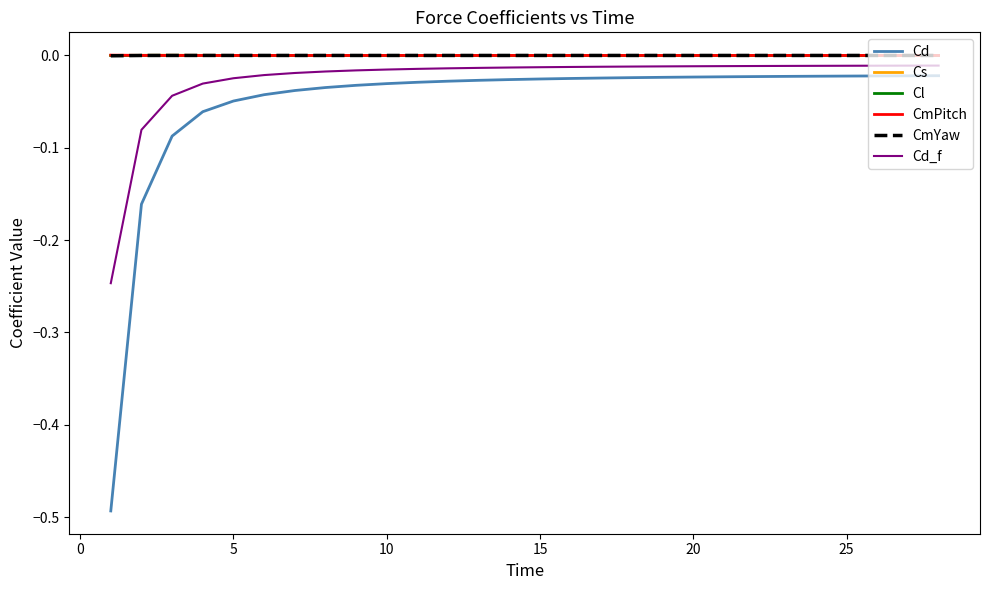

True or false: CmPitch and Cd_f intersect in this chart.

False